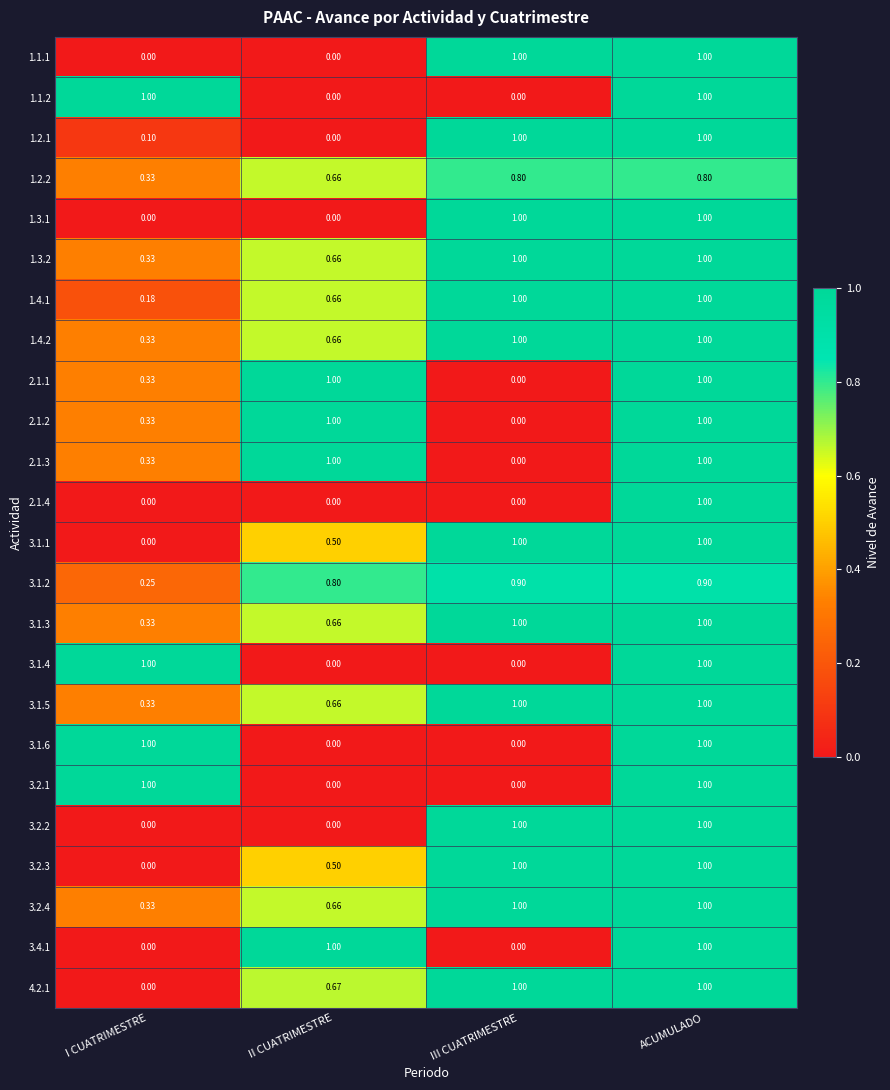

At which category is the sum across all series the highest?

ACUMULADO